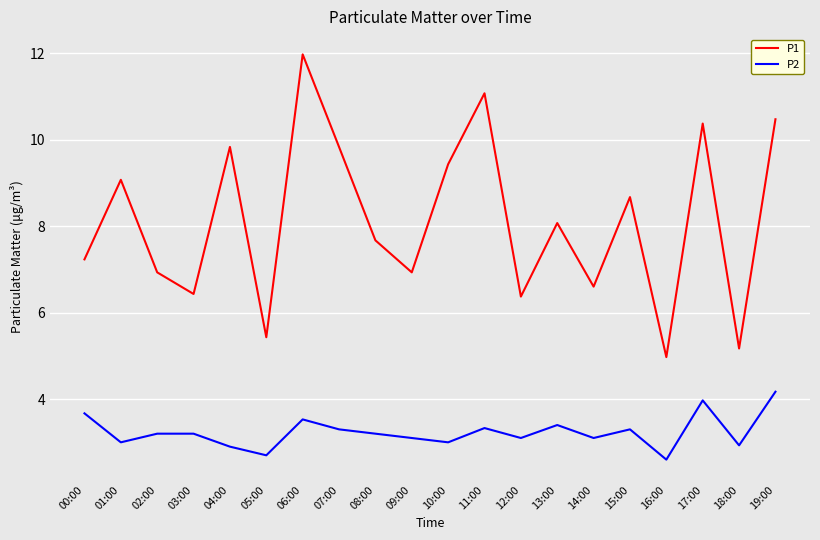

What position from the right is 06:00?

14